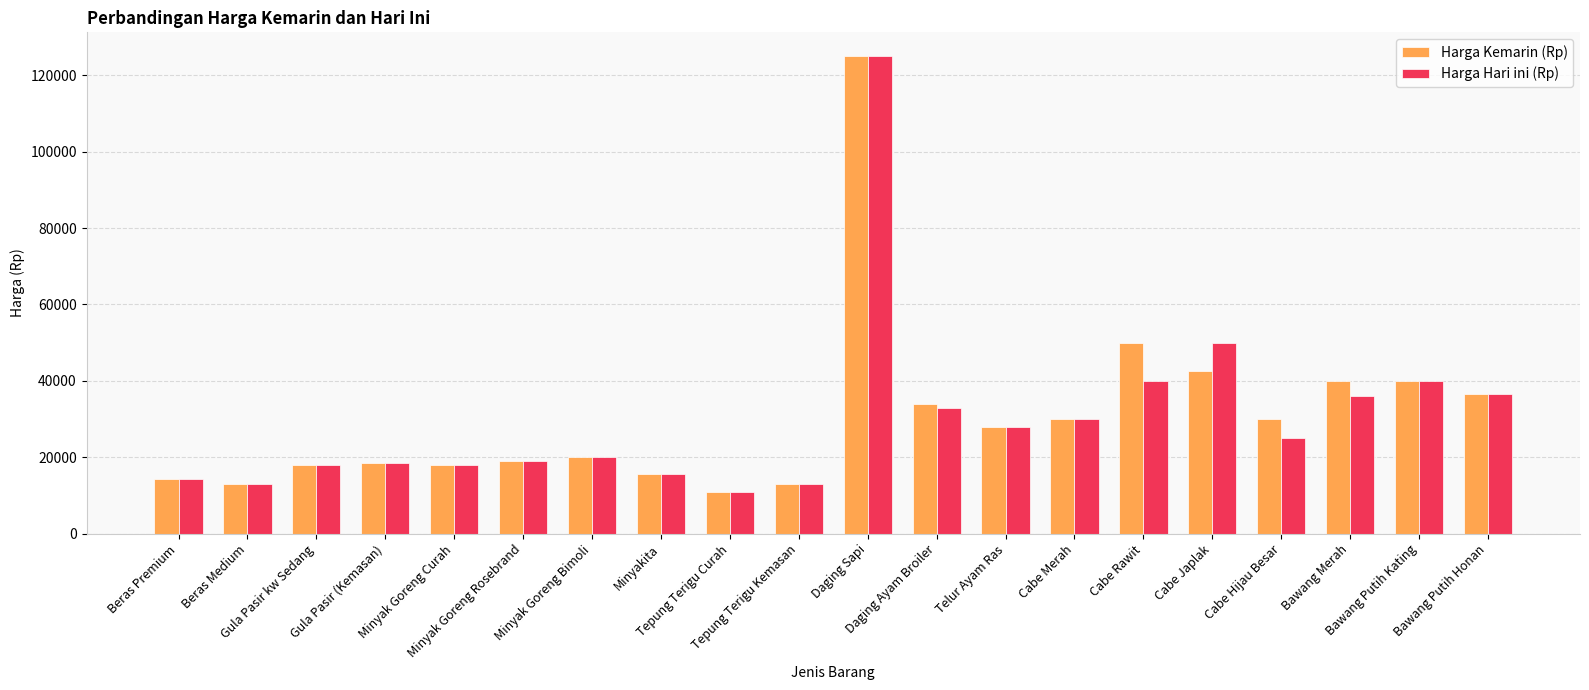

Which series changed the most between Beras Premium and Cabe Hijau Besar?

Harga Kemarin (Rp)